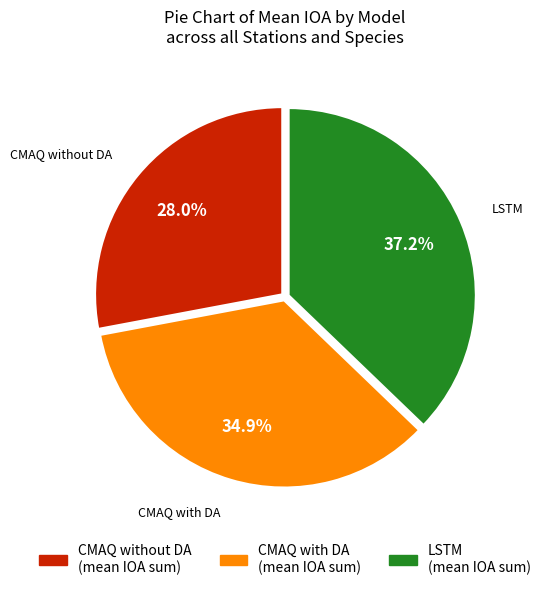

To the nearest percent, what is the average slice percentage?

33%